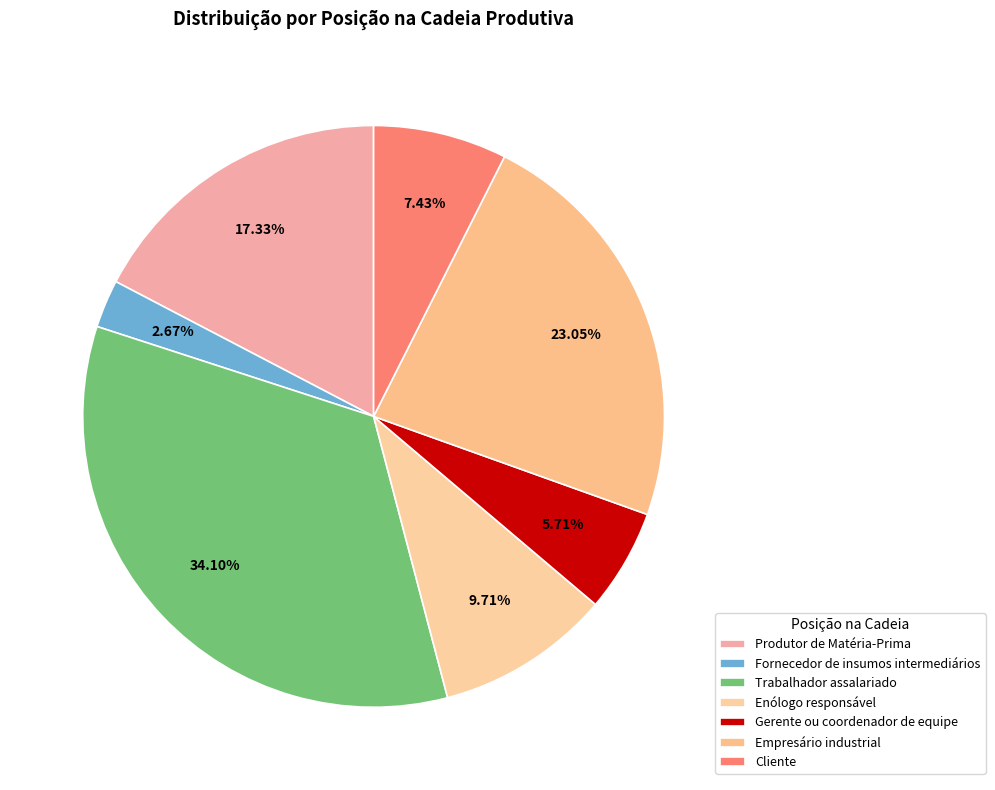

True or false: Empresário industrial accounts for 15% of the total.

False